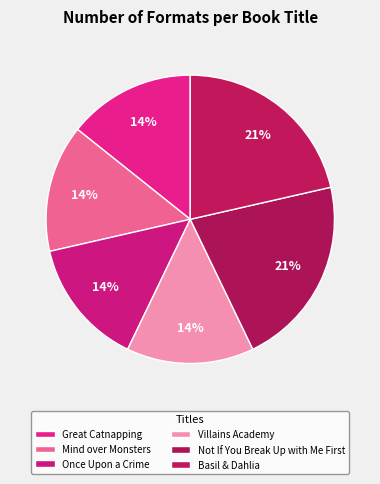

Which has a higher value, Mind over Monsters or Once Upon a Crime?

Mind over Monsters